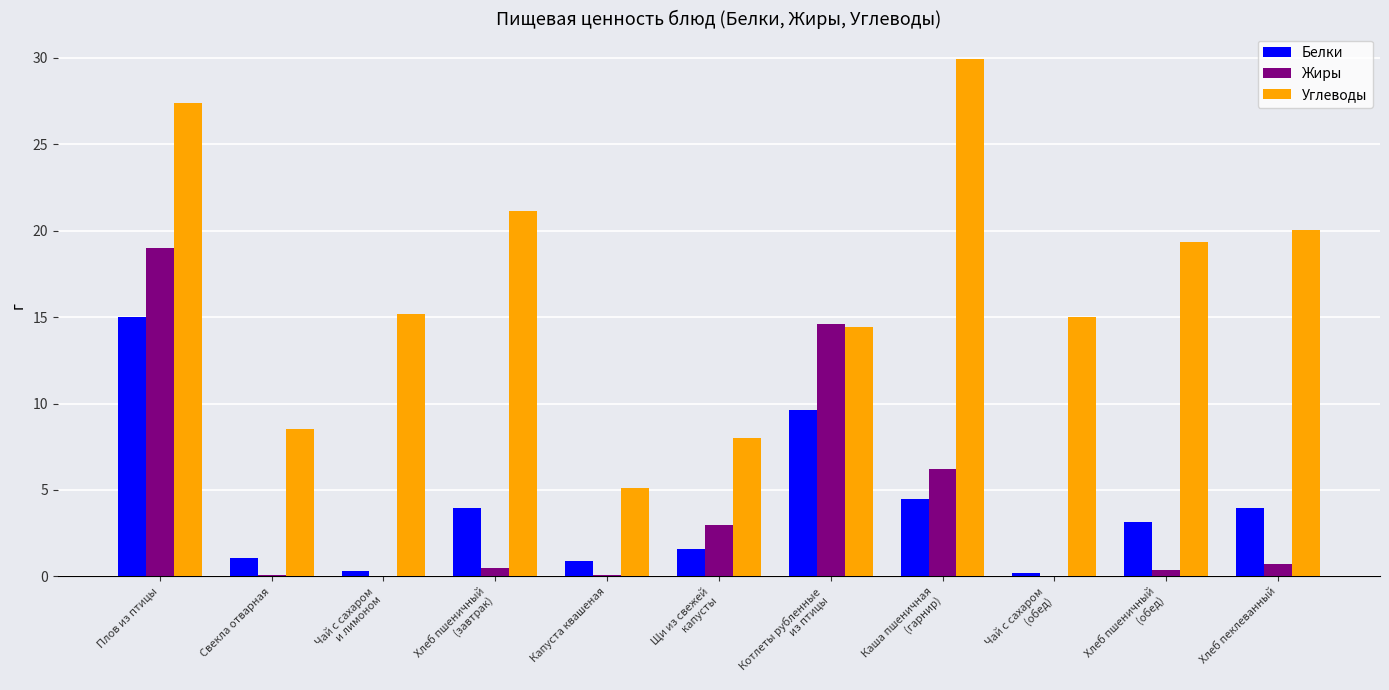

What is the highest value of the Белки series?

15.0